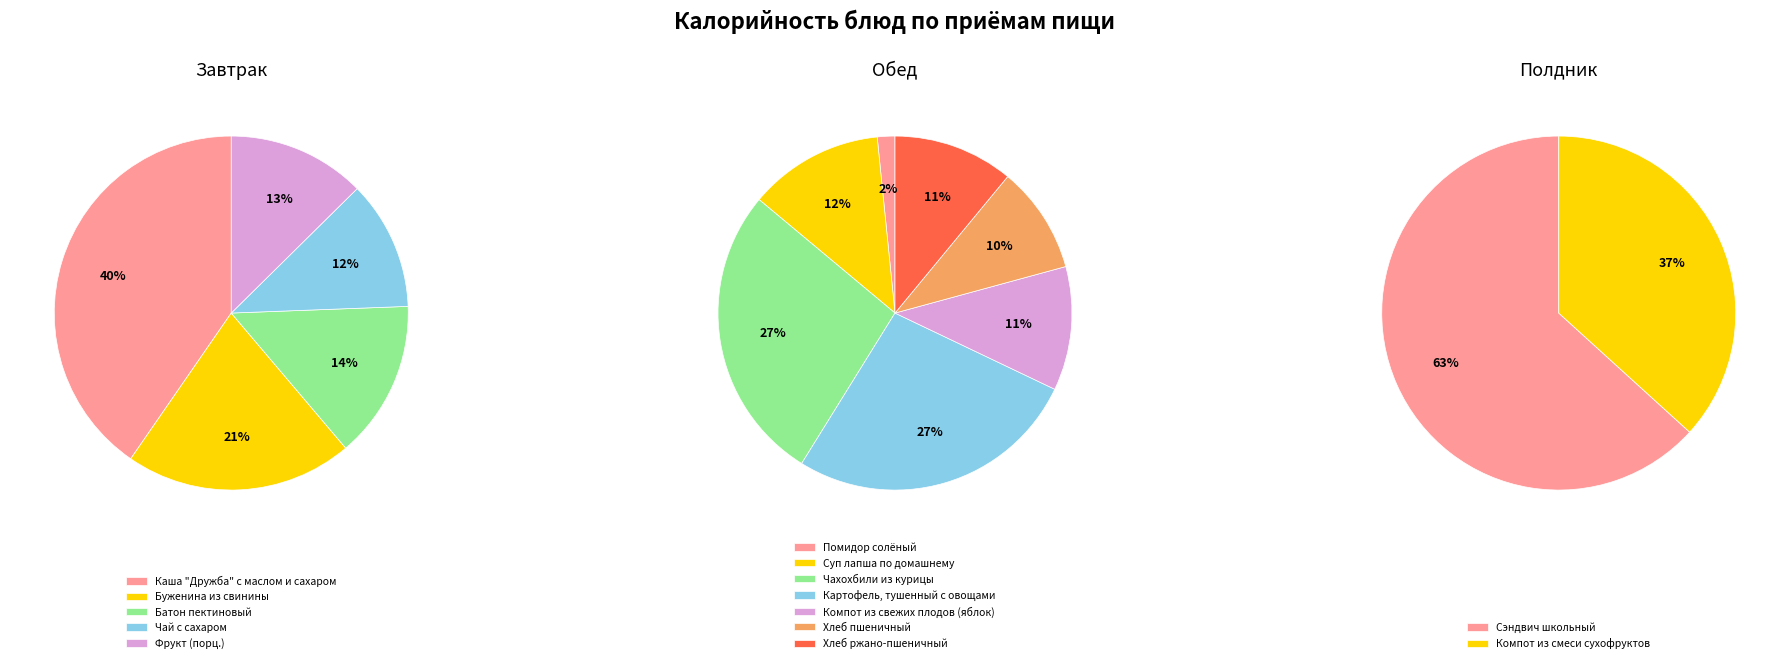

What is the total percentage of Фрукт (порц.) and Буженина из свинины?

33.4%